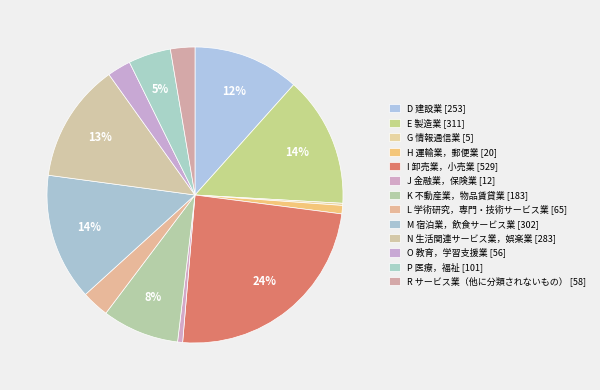

What percentage do O 教育，学習支援業 and M 宿泊業，飲食サービス業 together represent?

16.4%